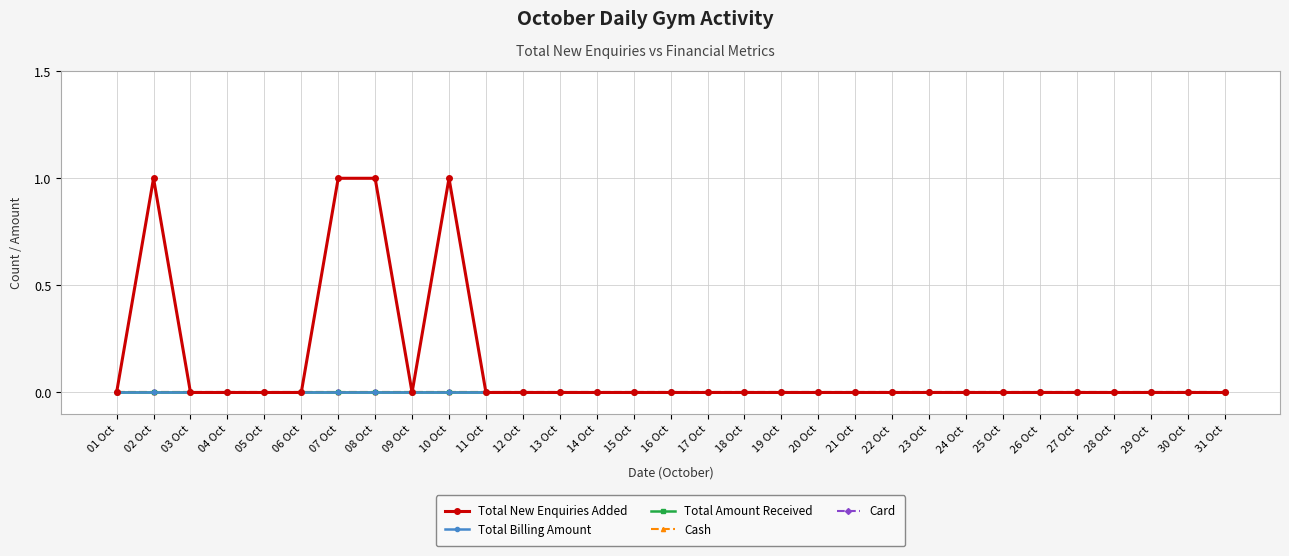

True or false: Card has more than 0 interior local peaks.

False